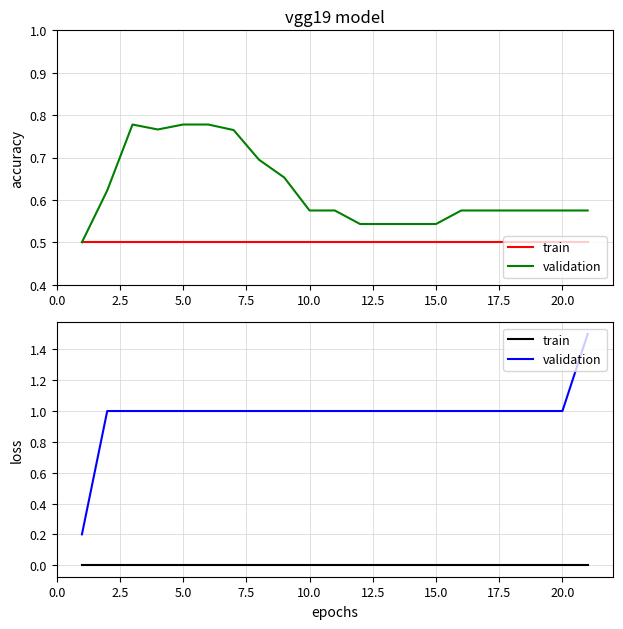

The value of train at 7.5 is 0.0. True or false?

True